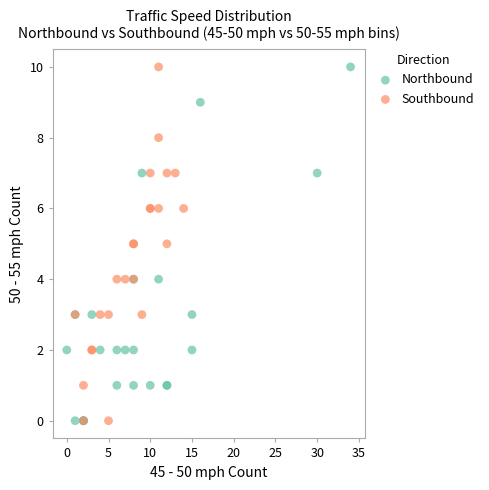

What are all the series names shown in the legend?

Northbound, Southbound